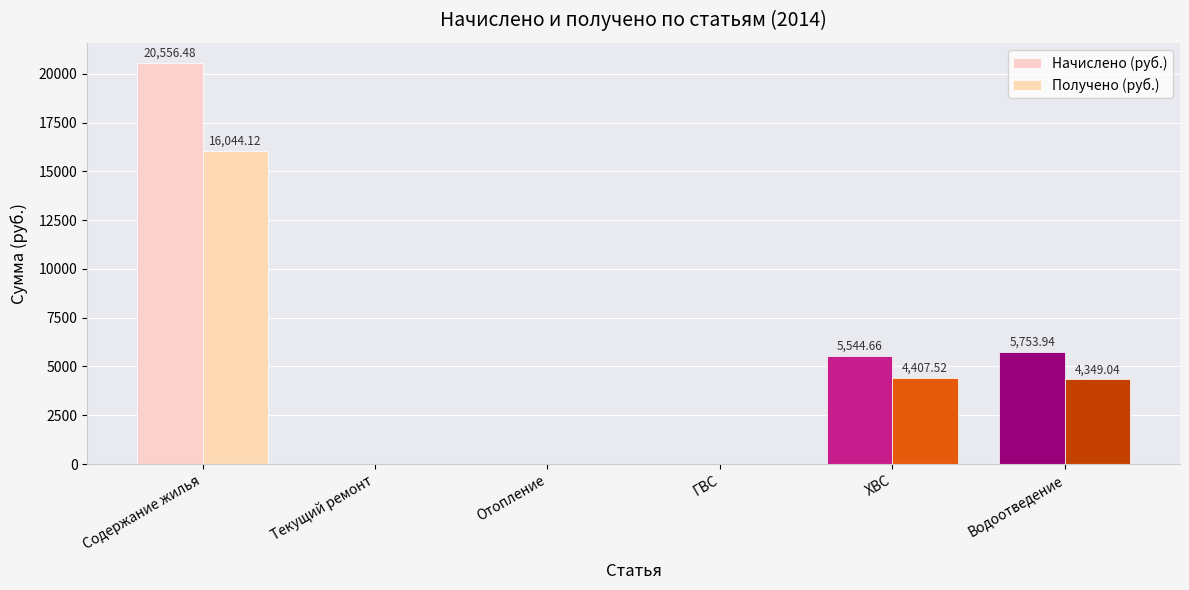

How many groups of bars are there?

6